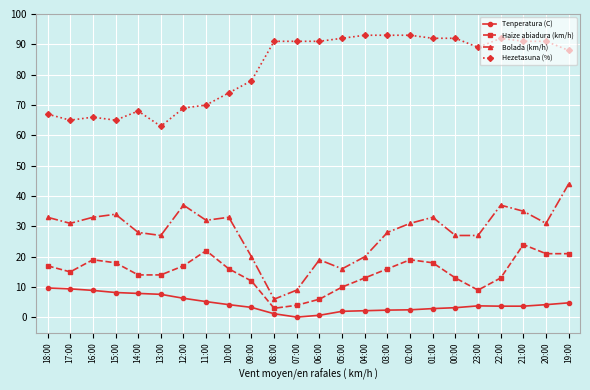

True or false: Bolada (km/h) and Hezetasuna (%) cross at least once.

False